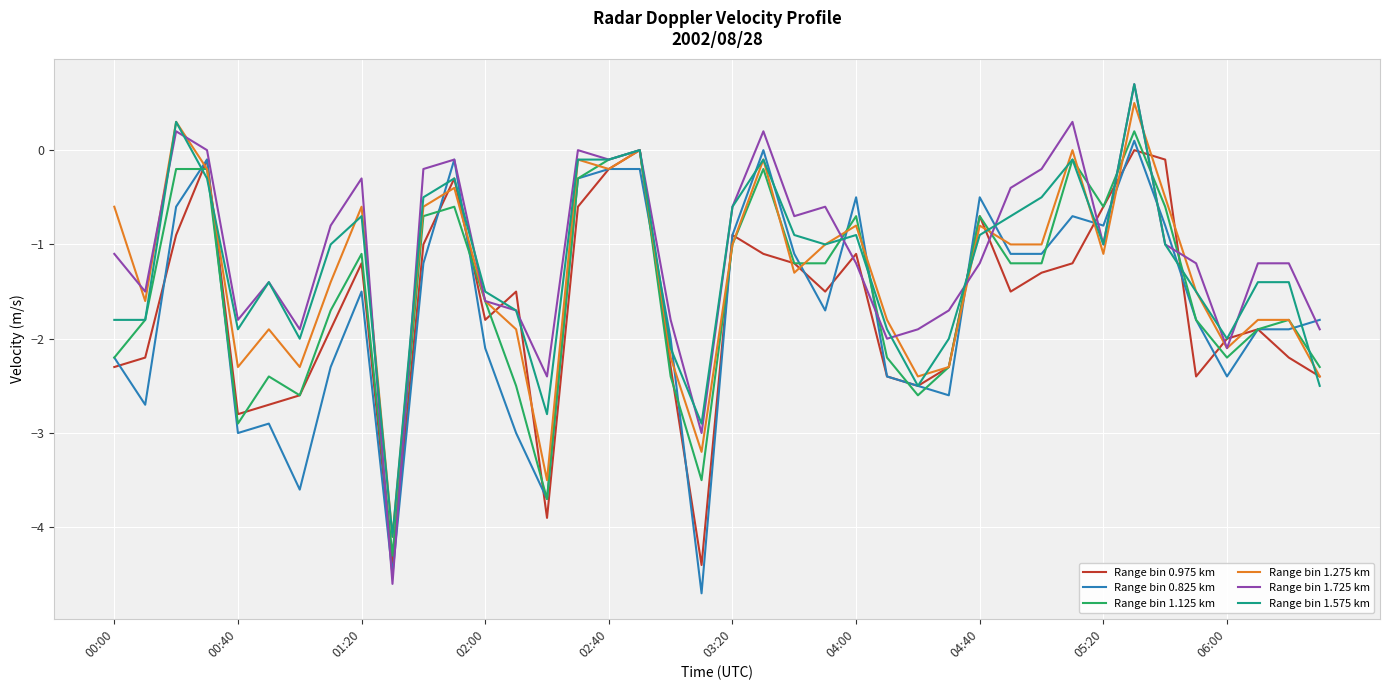

What is the greatest value displayed?

0.7